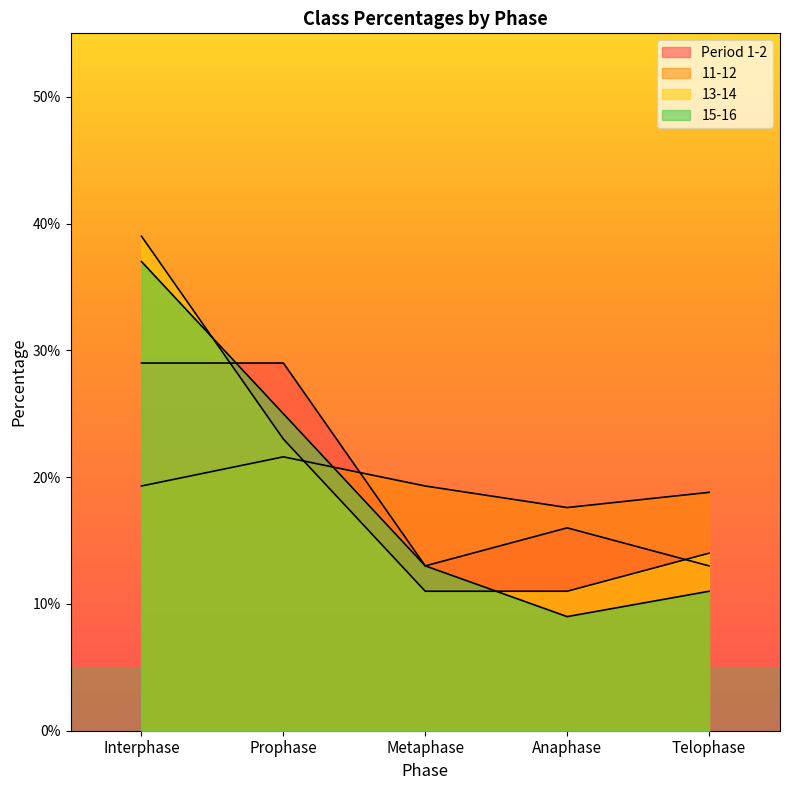

List the series in order of their overall mean, lowest first.

15-16, 11-12, 13-14, Period 1-2